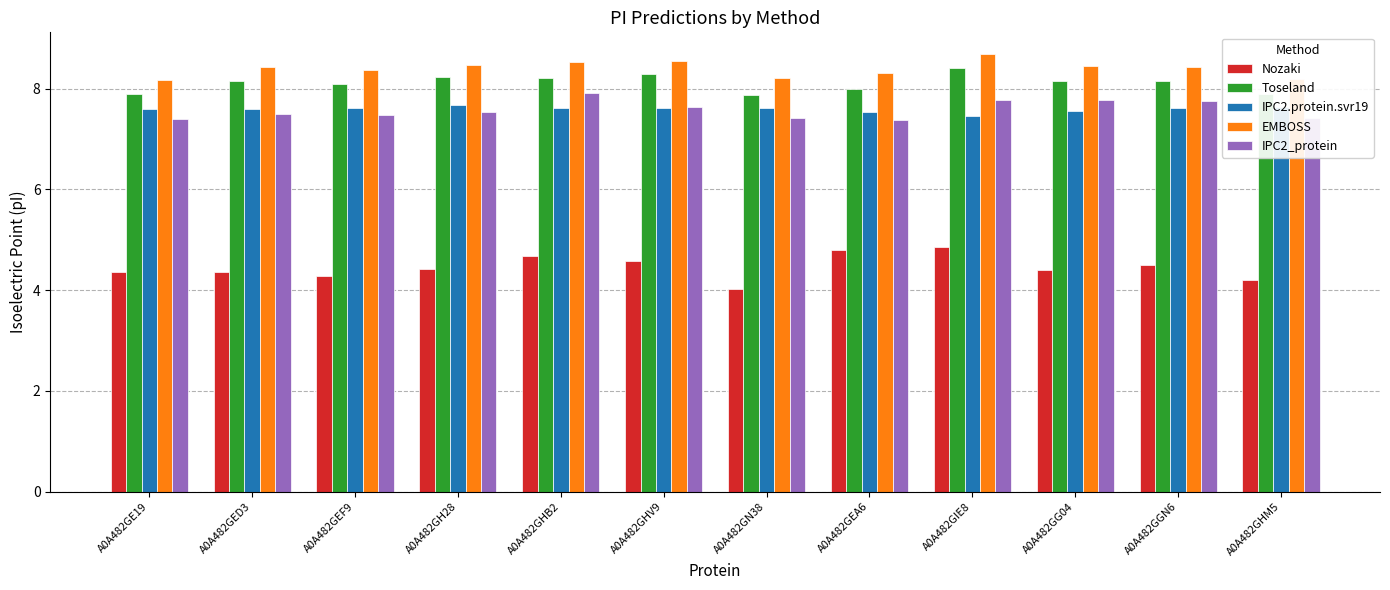

Which series has the largest total across all categories?

EMBOSS